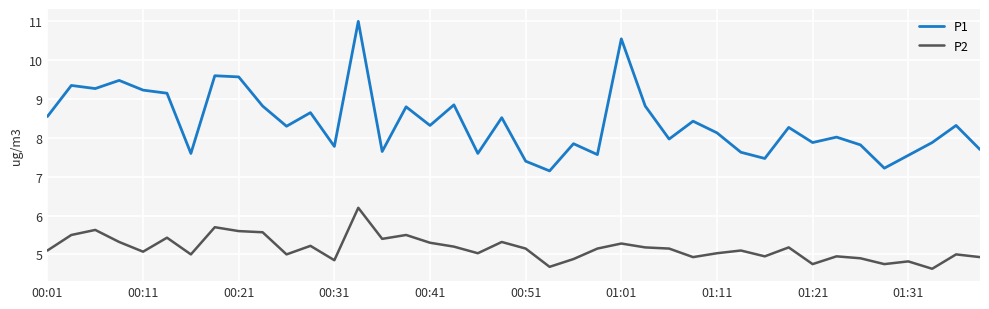

True or false: P1 and P2 intersect in this chart.

False